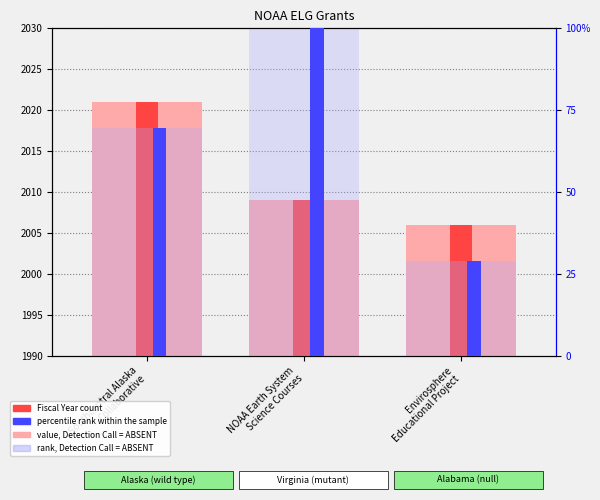

The percentile rank within the sample series shows 69.6 at Southcentral Alaska
Collaborative. True or false?

True